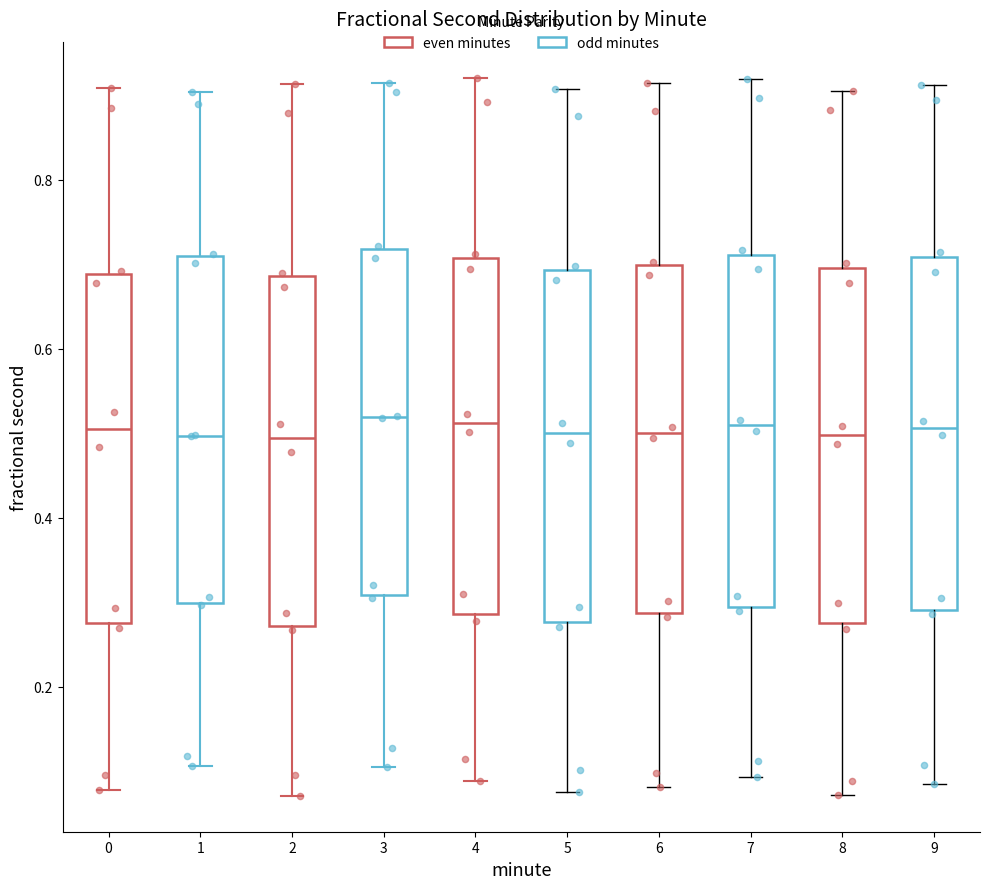

Reading left to right, transcribe this box plot: for each box, give where its median line is, the range the box spans, and where its two whiskers end, as read against the y-axis. The values are not printed on the chart, so give them approximately, as read against the axis.

0: median 0.50, box 0.28 to 0.68, whiskers 0.08 to 0.90
1: median 0.50, box 0.30 to 0.70, whiskers 0.10 to 0.90
2: median 0.50, box 0.28 to 0.68, whiskers 0.08 to 0.92
3: median 0.52, box 0.30 to 0.72, whiskers 0.10 to 0.92
4: median 0.52, box 0.28 to 0.70, whiskers 0.08 to 0.92
5: median 0.50, box 0.28 to 0.70, whiskers 0.08 to 0.90
6: median 0.50, box 0.28 to 0.70, whiskers 0.08 to 0.92
7: median 0.50, box 0.30 to 0.72, whiskers 0.10 to 0.92
8: median 0.50, box 0.28 to 0.70, whiskers 0.08 to 0.90
9: median 0.50, box 0.30 to 0.70, whiskers 0.08 to 0.92